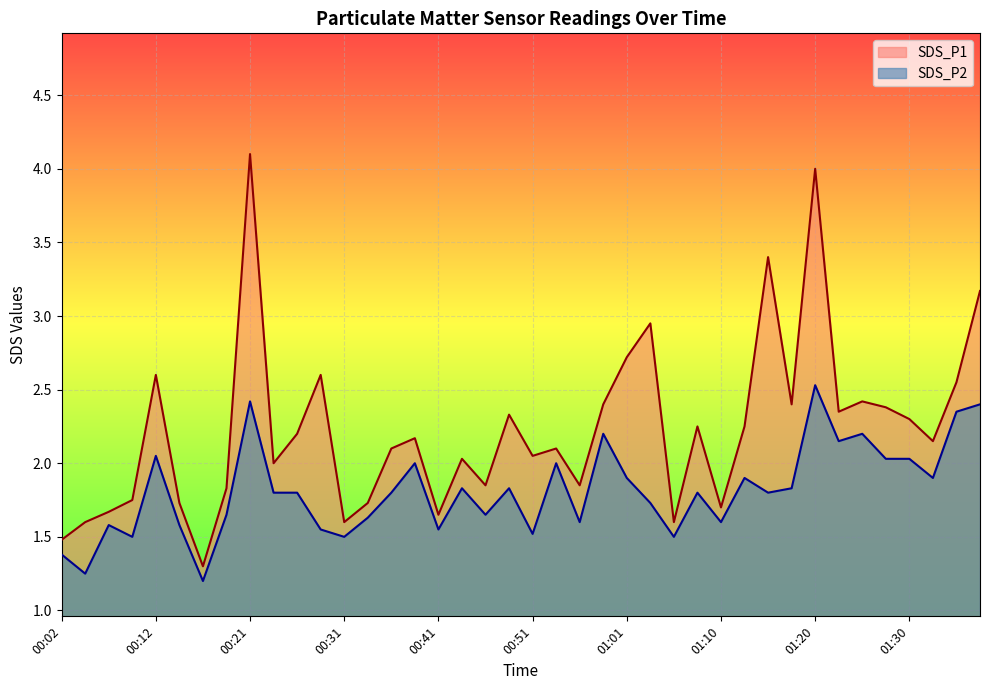

Which has a higher value, 00:02 or 00:58?

00:58